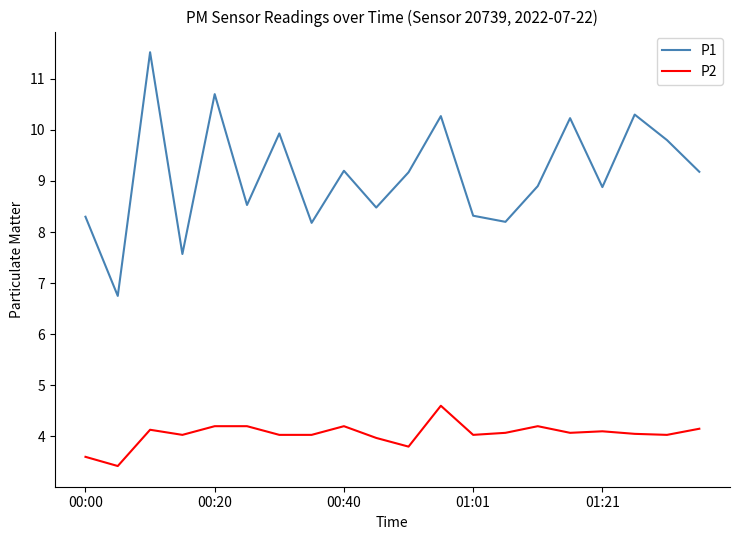

Is this an area chart (filled region under the line)?

No